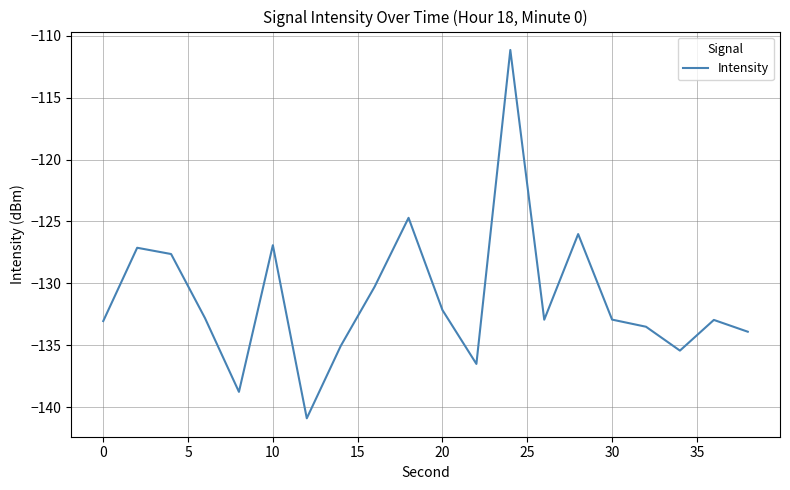

What is the minimum value shown in the chart?

-140.9